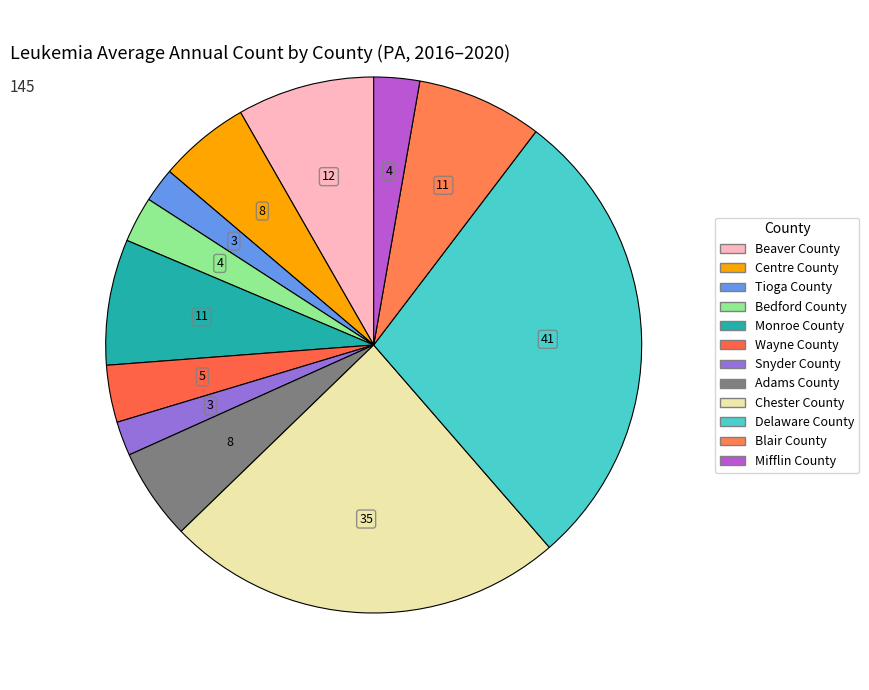

What is the smallest slice in the pie chart?

Tioga County